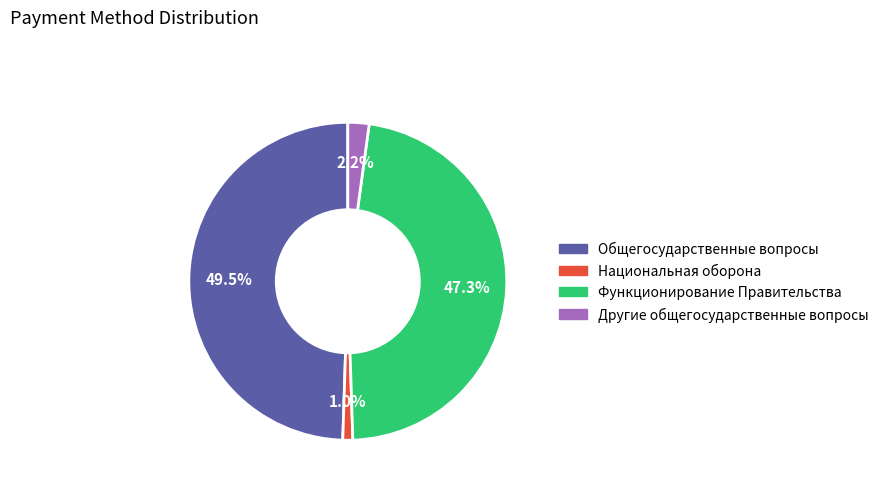

Is it true that Национальная оборона is 1% of the pie?

True